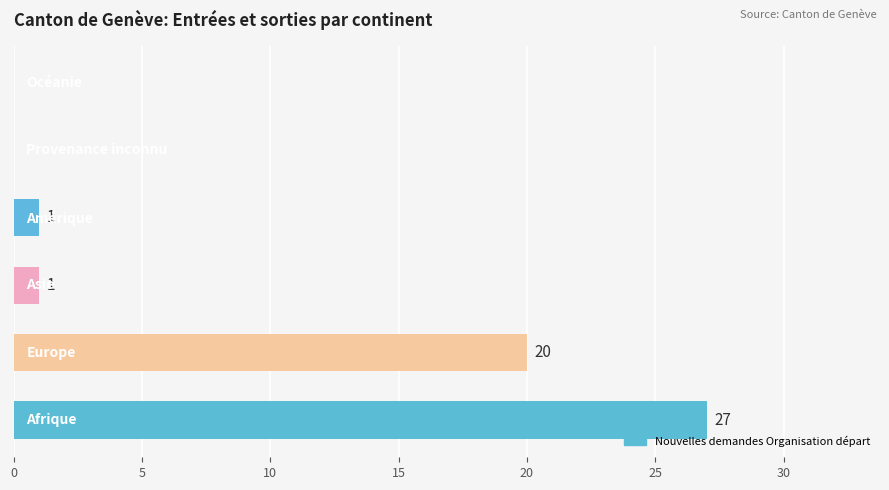

What is the sum of all values?

49